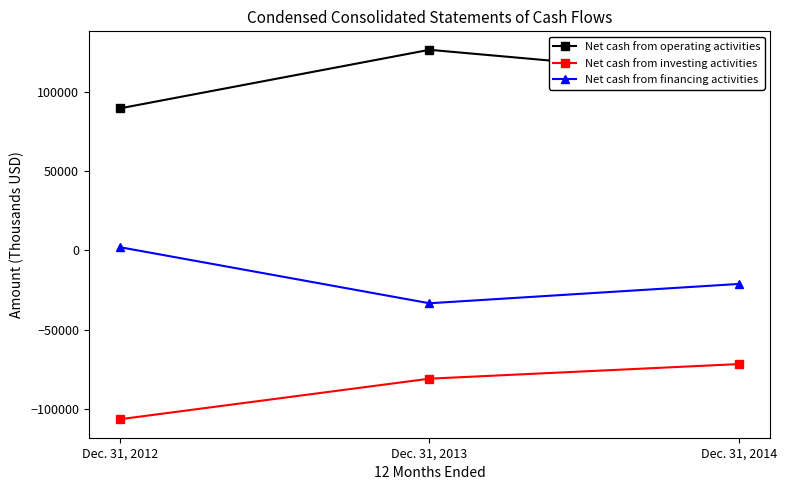

What is the total value across all series at Dec. 31, 2012?

-14895